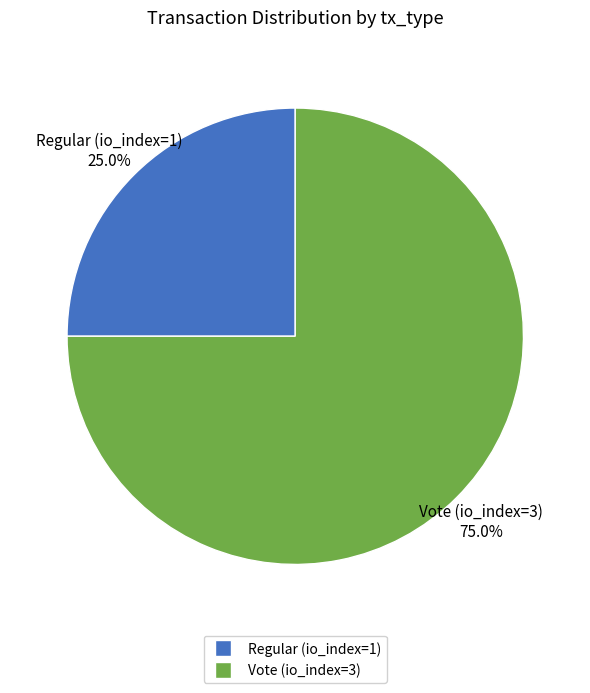

To the nearest percent, what is the average slice percentage?

50%